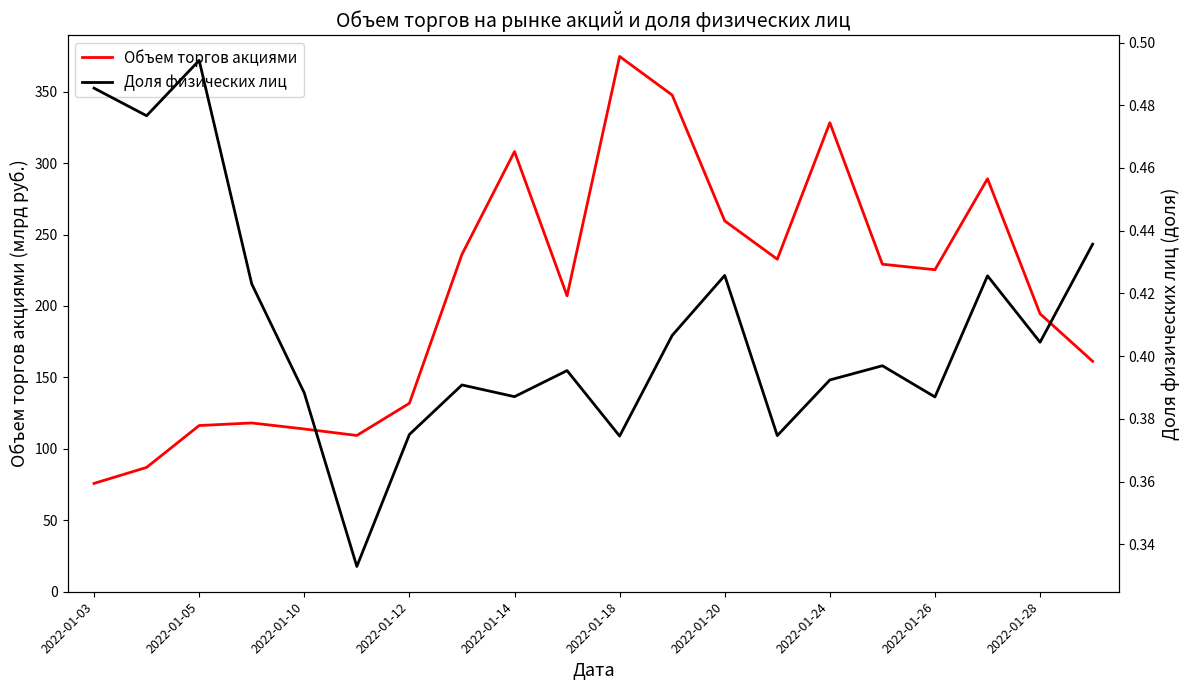

What is the minimum value for Объем торгов акциями?

75.8